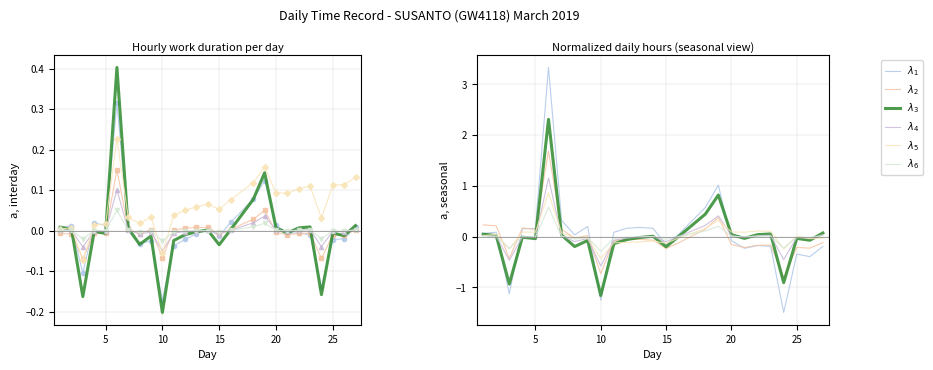

What is the difference between the maximum and second lowest values in the $\lambda_4$ series?

1.6